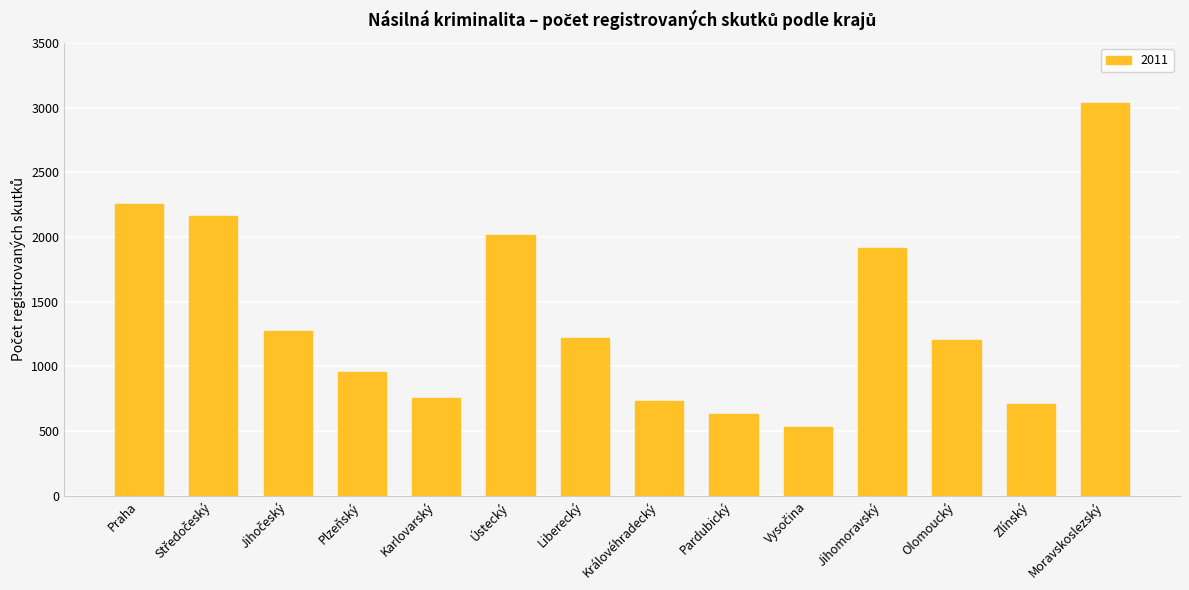

Which category has the highest value across all series?

Moravskoslezský